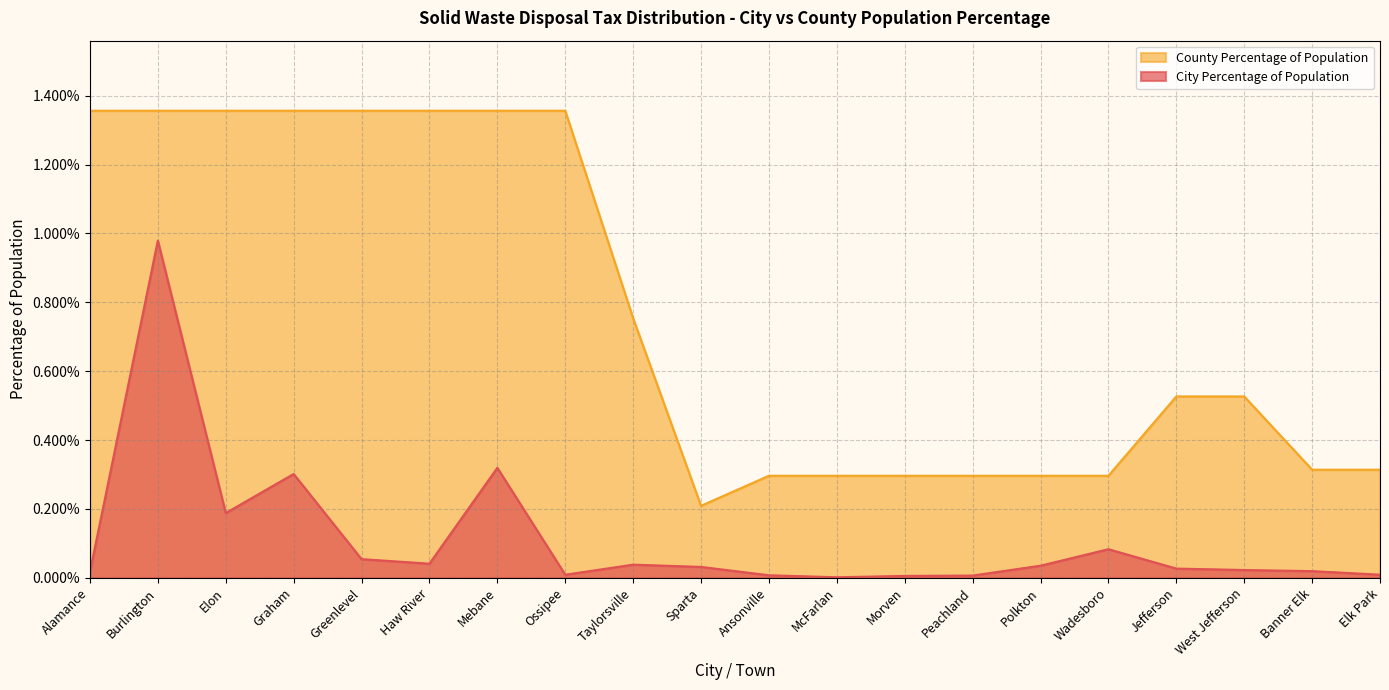

True or false: County Percentage of Population and City Percentage of Population cross at least once.

False